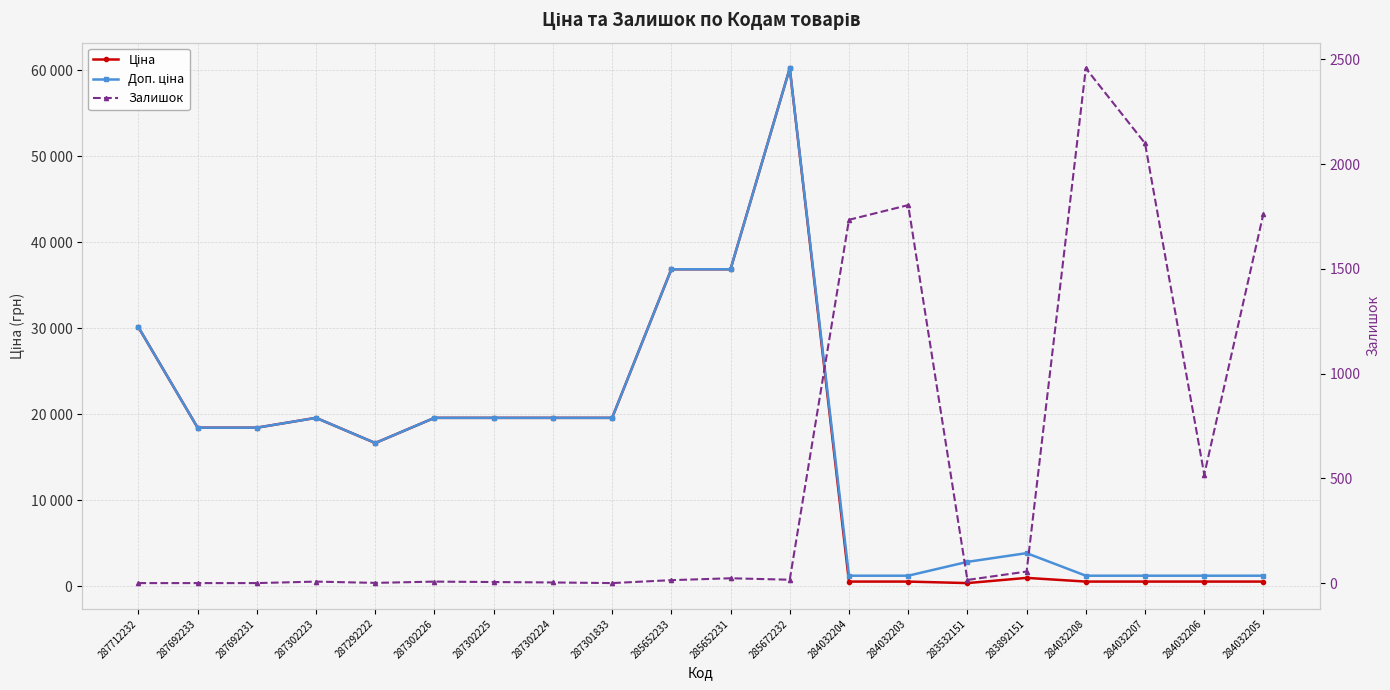

At which label does Доп. ціна reach its peak?

285672232